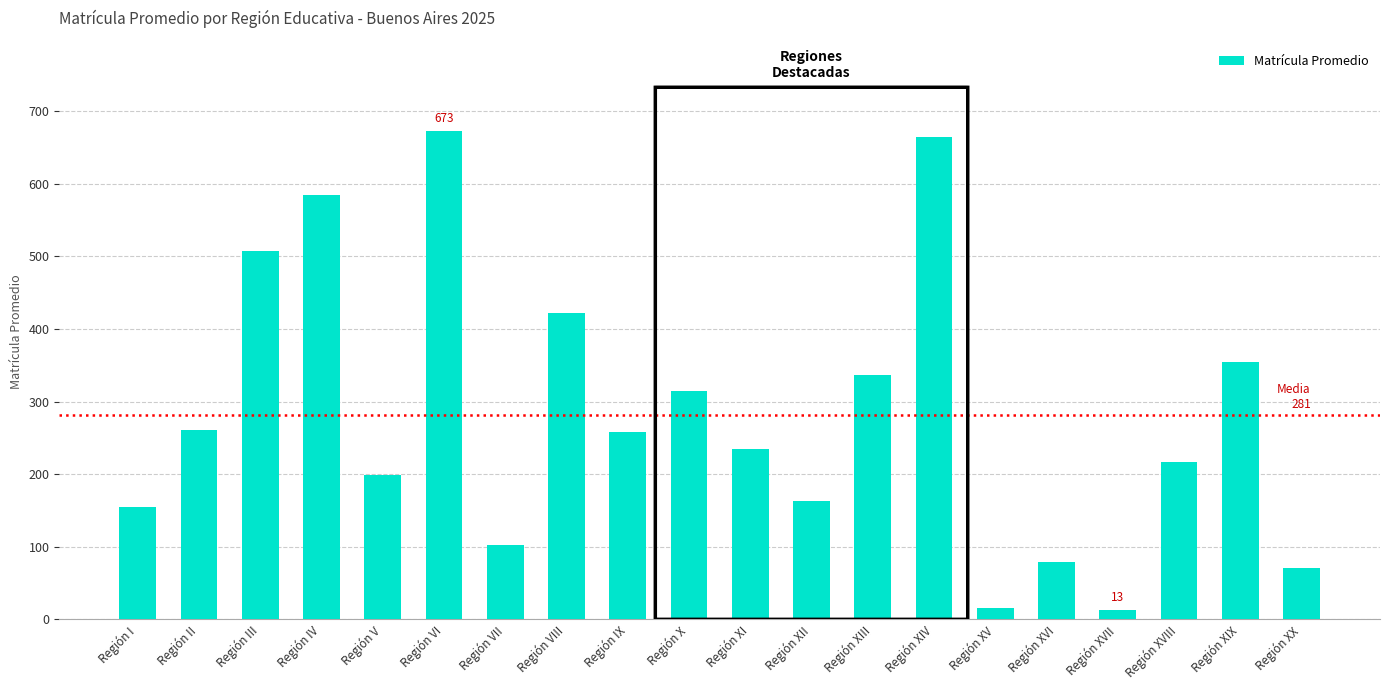

Which has a higher value, Región XVIII or Región V?

Región XVIII